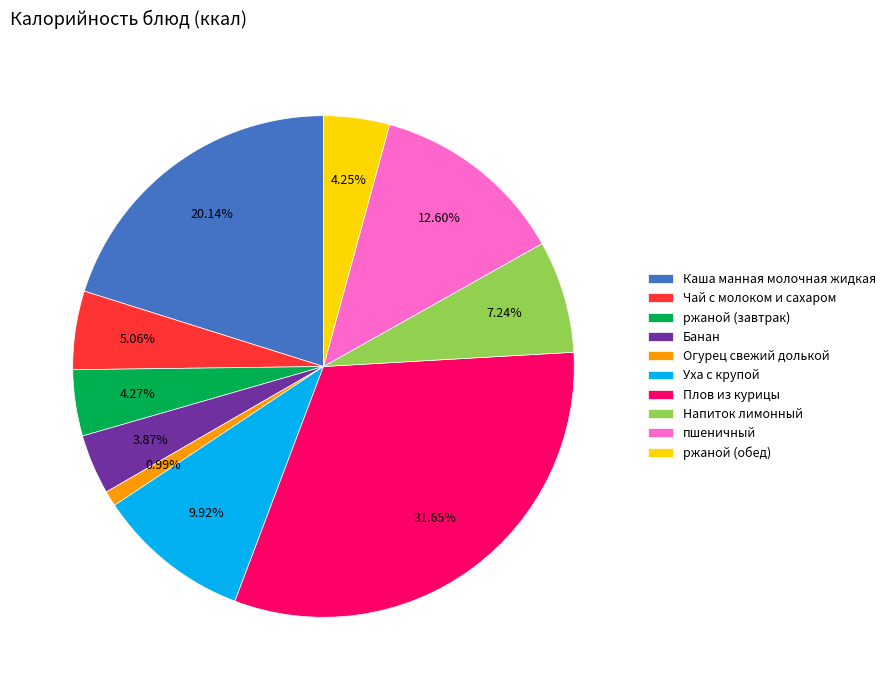

What is the ratio of the value at Плов из курицы to the value at Чай с молоком и сахаром?

6.3